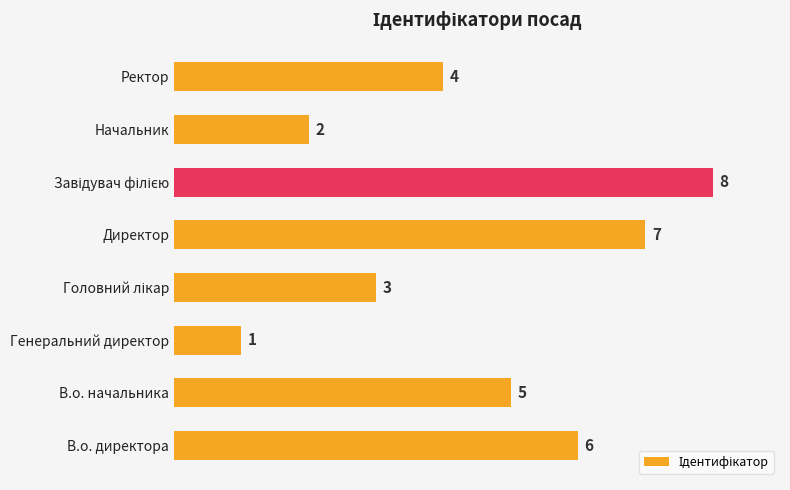

How many values are below 5?

4